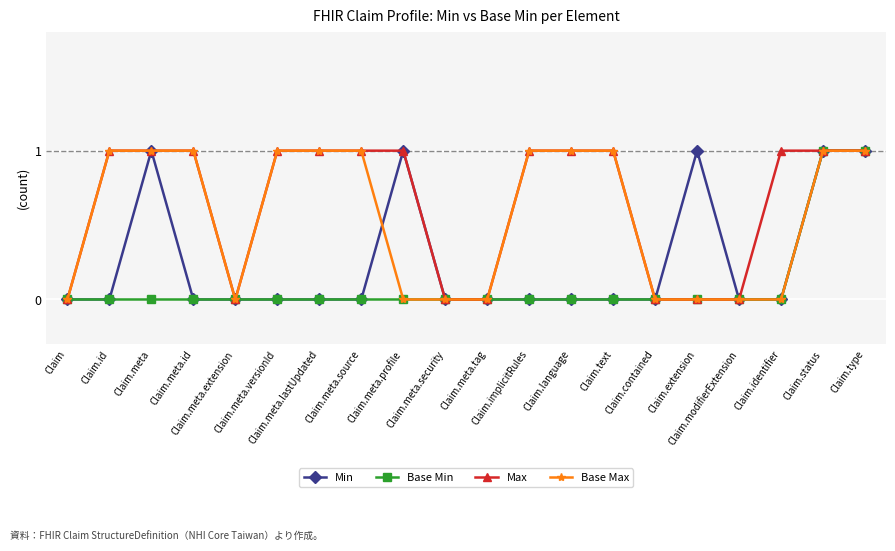

The value of Max at Claim.id is 1. True or false?

True